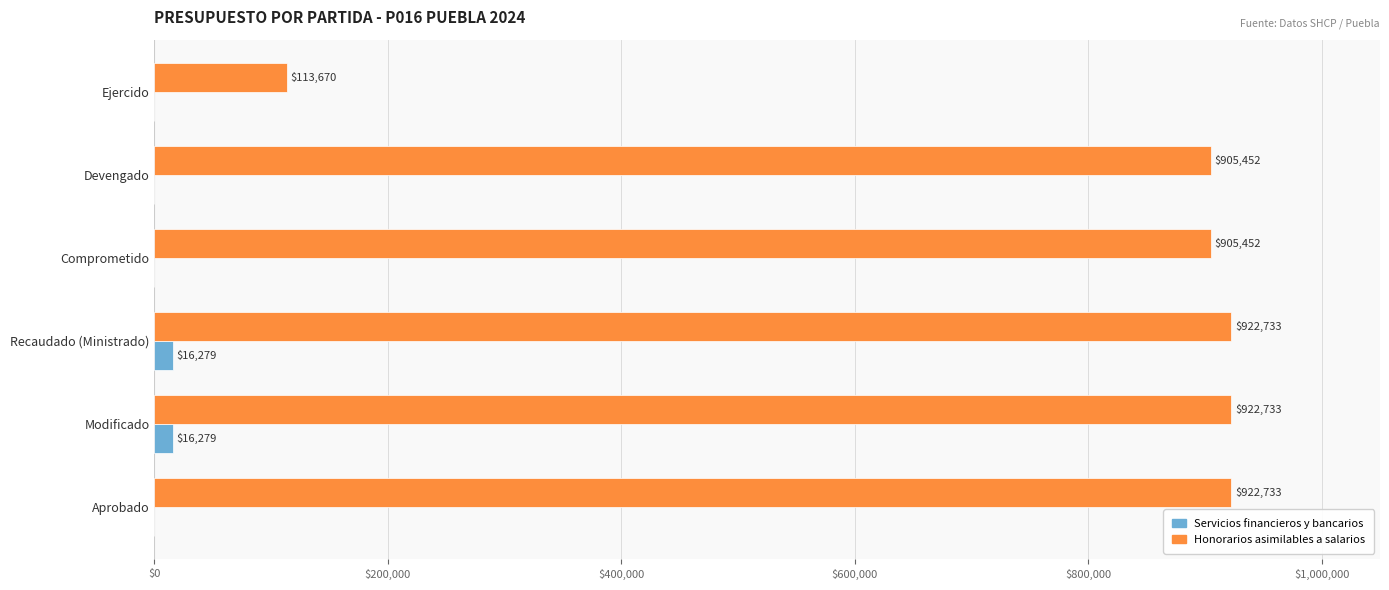

What is the maximum value shown in the chart?

922733.0